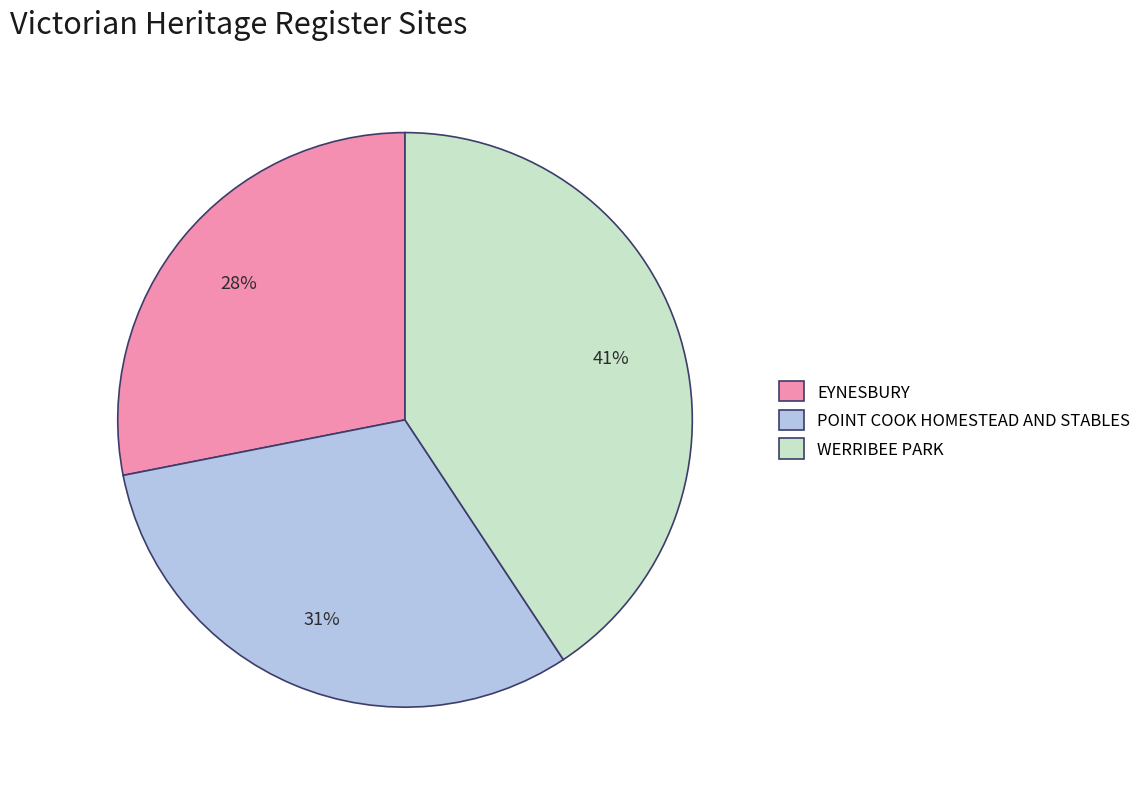

What is the largest slice in the pie chart?

WERRIBEE PARK